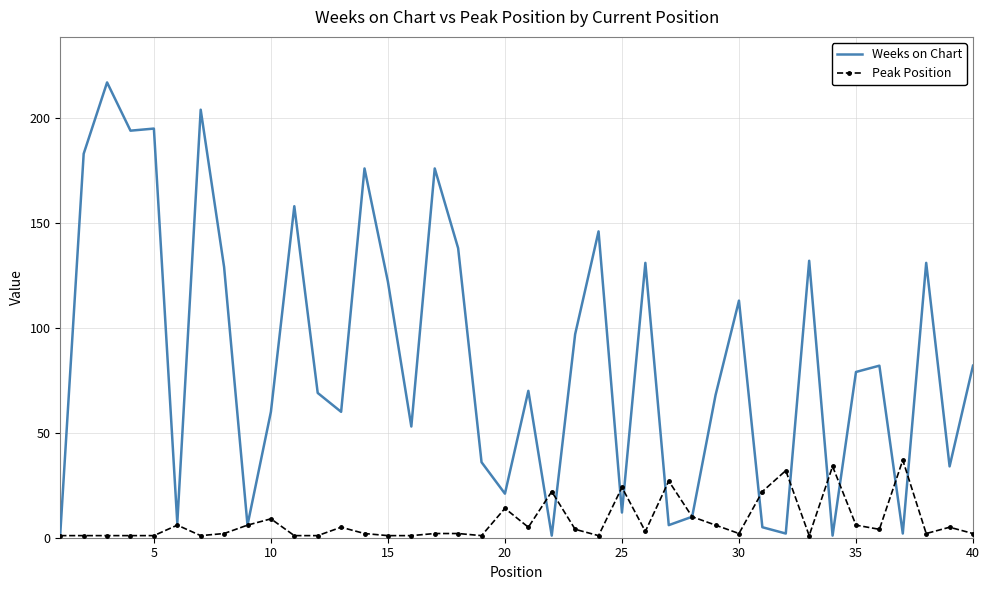

Which series has the largest total across all categories?

Weeks on Chart